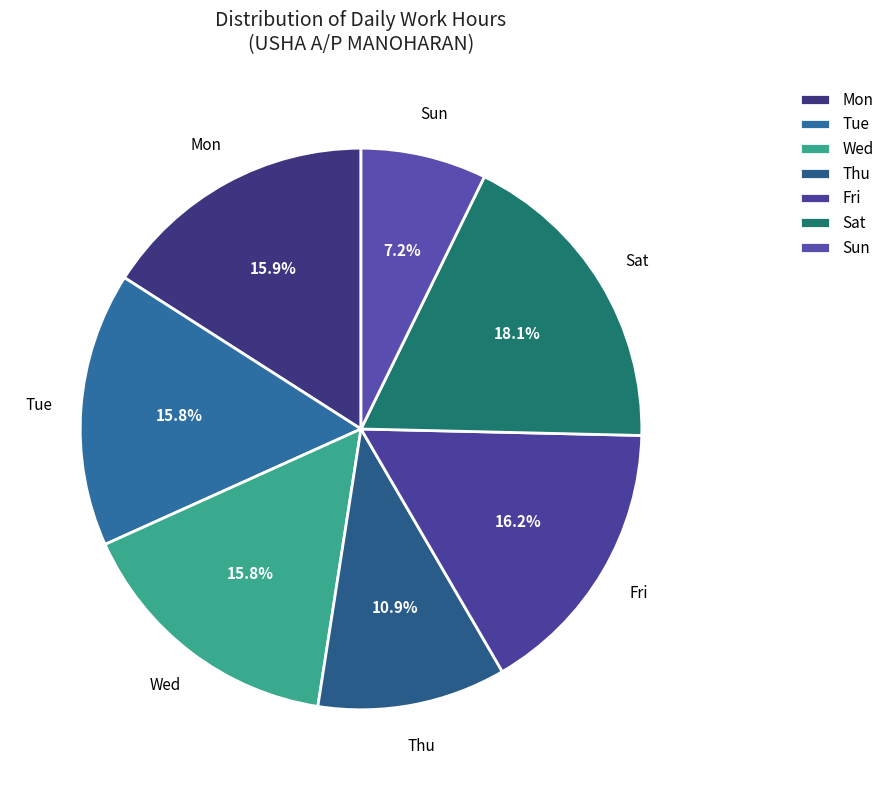

Count the number of slices in the pie.

7